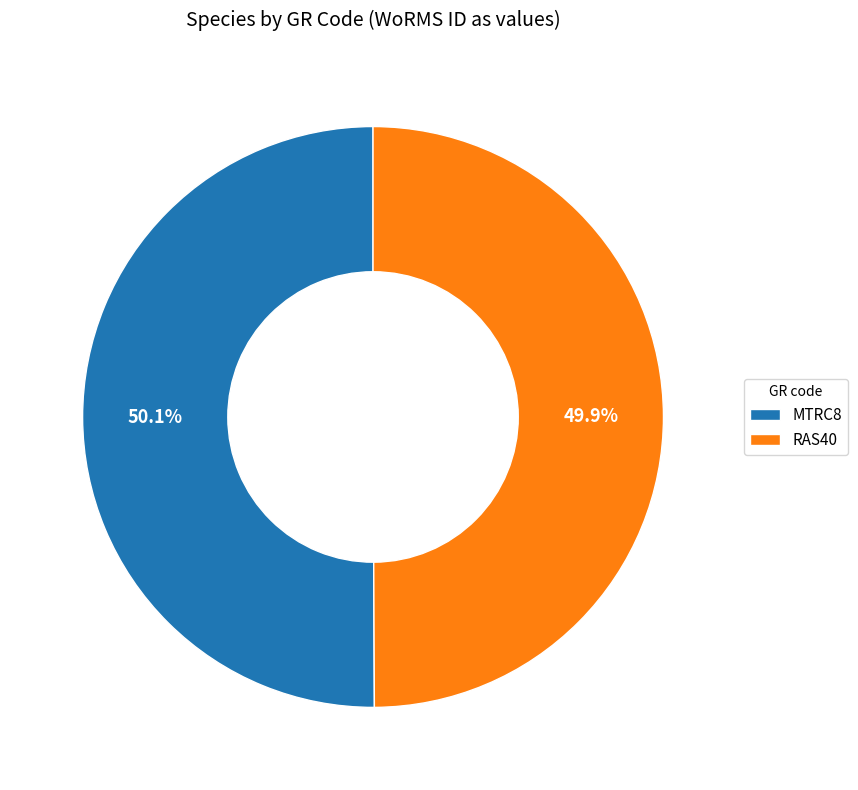

Combined, what portion of the pie is MTRC8 and RAS40?

100.0%